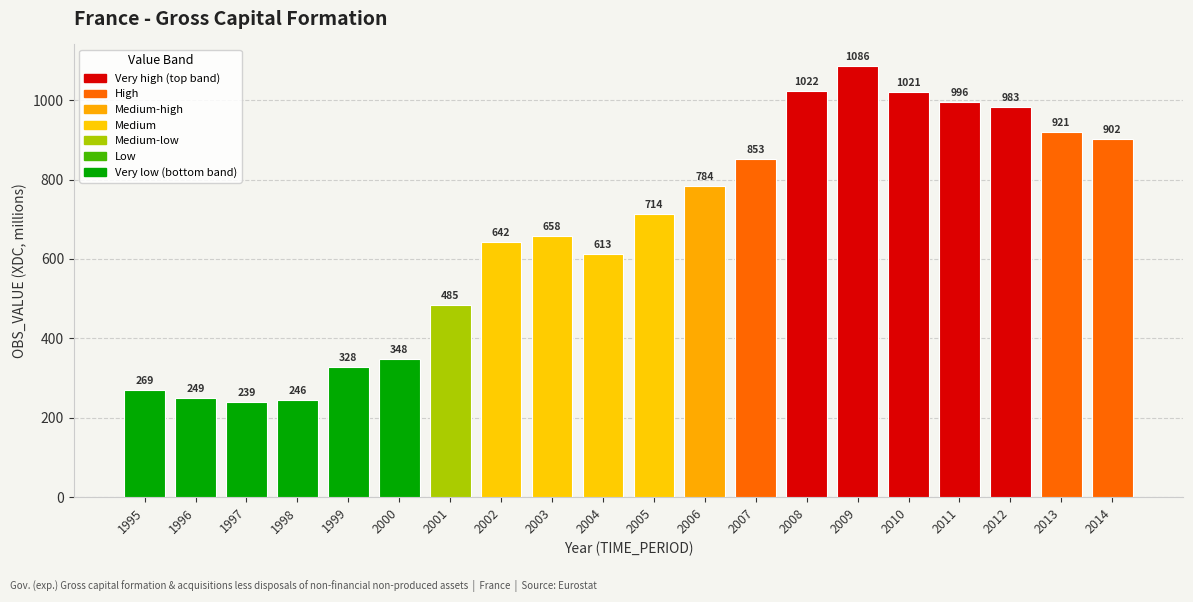

Reading right to left, list all the values displayed in this chart.

902	921	983	996	1021	1086	1022	853	784	714	613	658	642	485	348	328	246	239	249	269